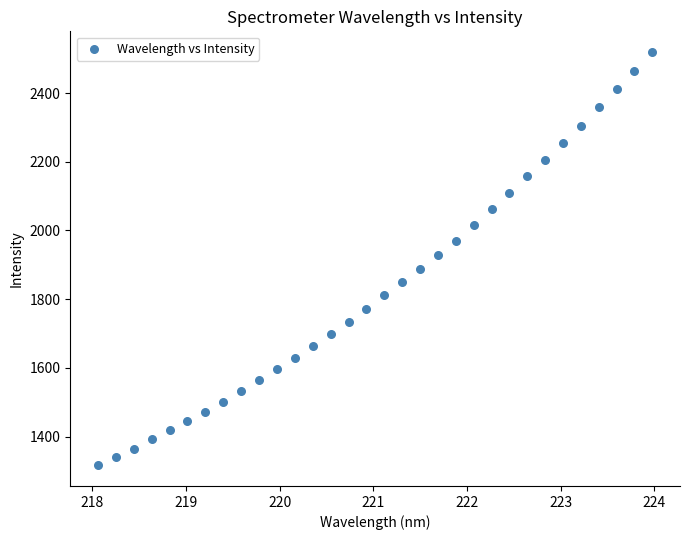

What is the range of Y values (max minus min)?

1202.7